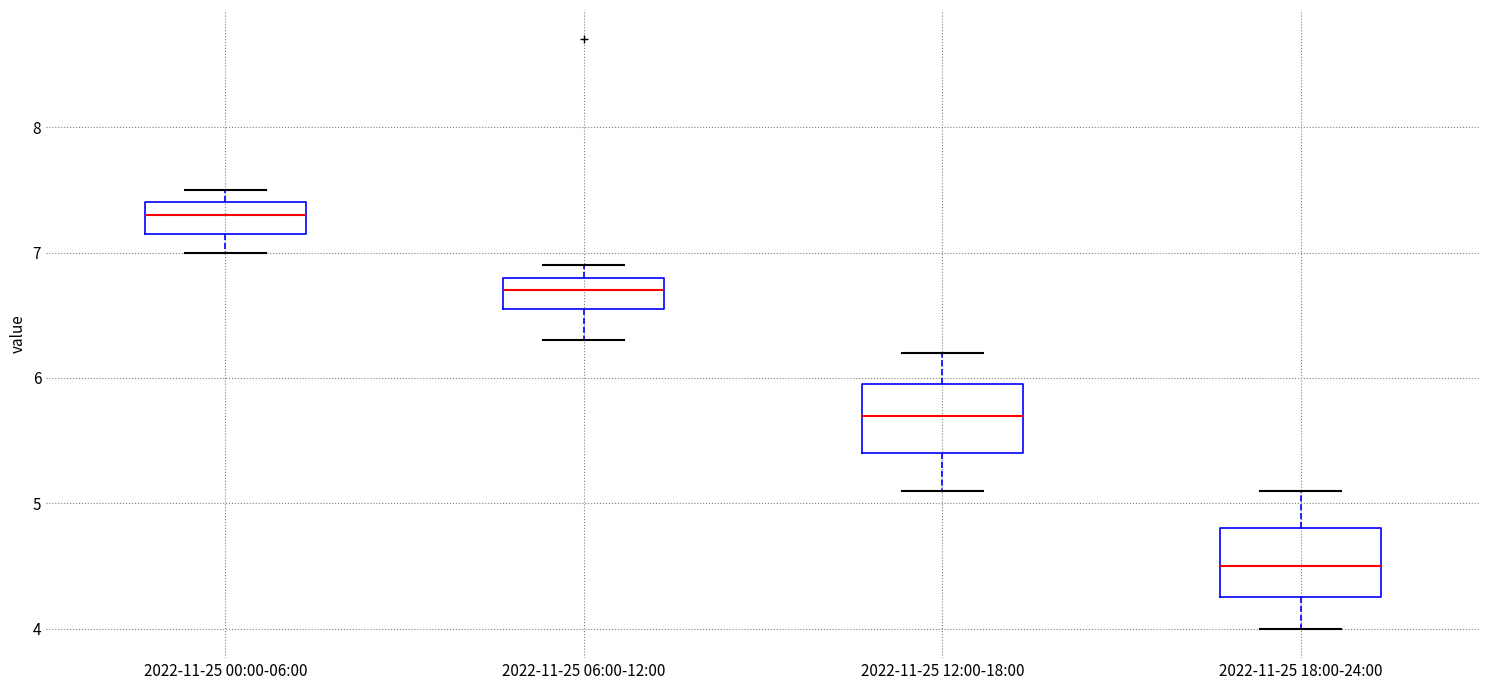

Where does the median line of the box for 2022-11-25 06:00-12:00 sit on the y-axis? The values are not printed on the chart, so give them approximately, as read against the axis.

6.7